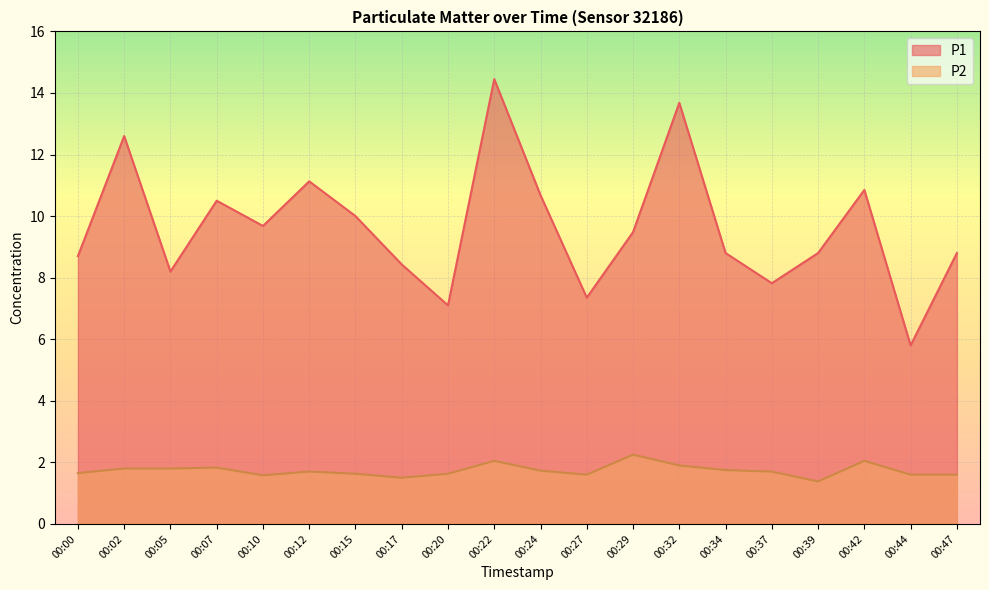

True or false: P2 has more than 1 points higher than both neighbors.

True